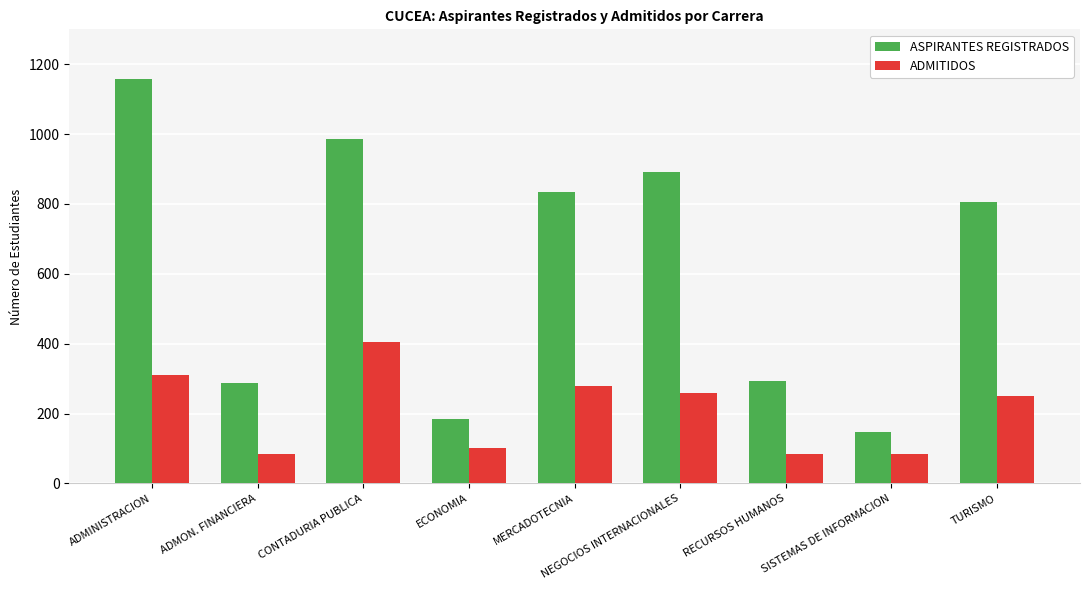

How many values in the ADMITIDOS series are below 250?

4